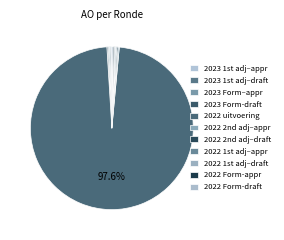

Which category accounts for the majority?

2022 uitvoering